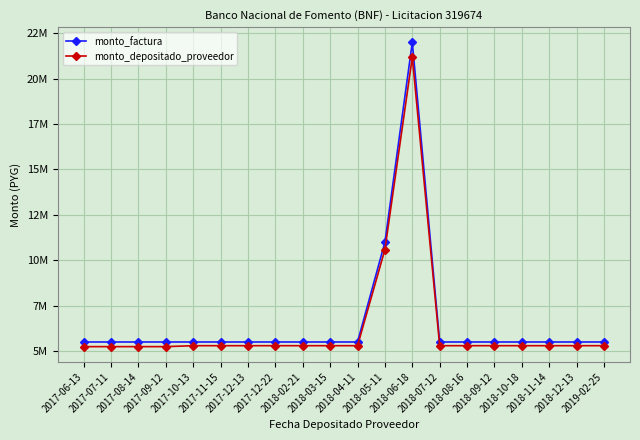

The monto_factura series shows 1819842 at 2017-12-13. True or false?

False